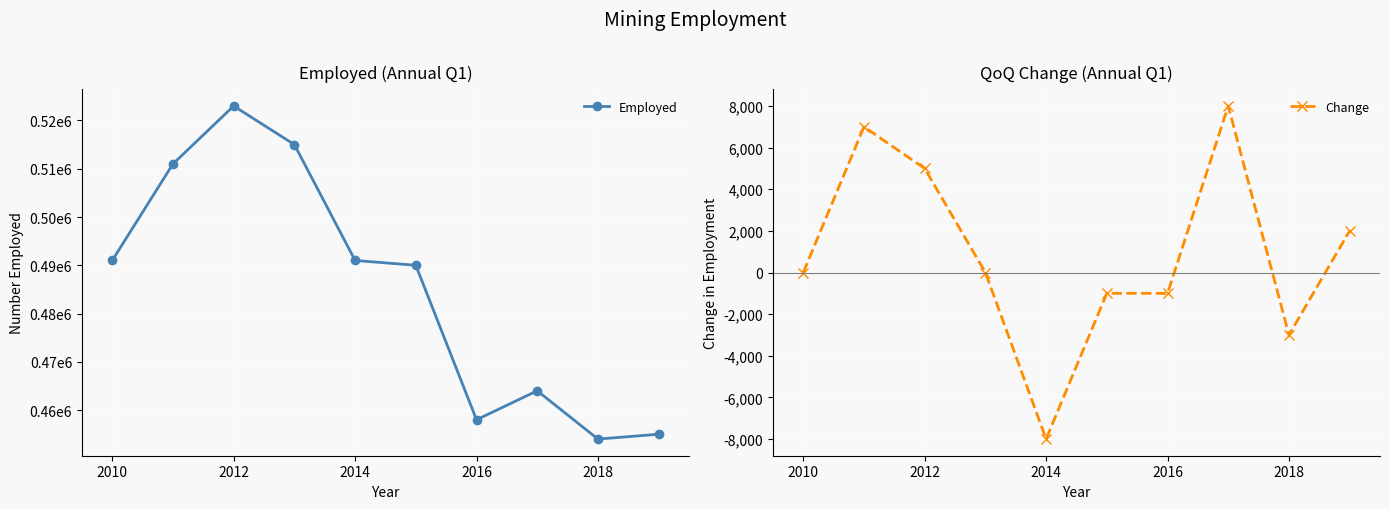

In Employed, how many points are lower than both neighbors (excluding endpoints)?

2